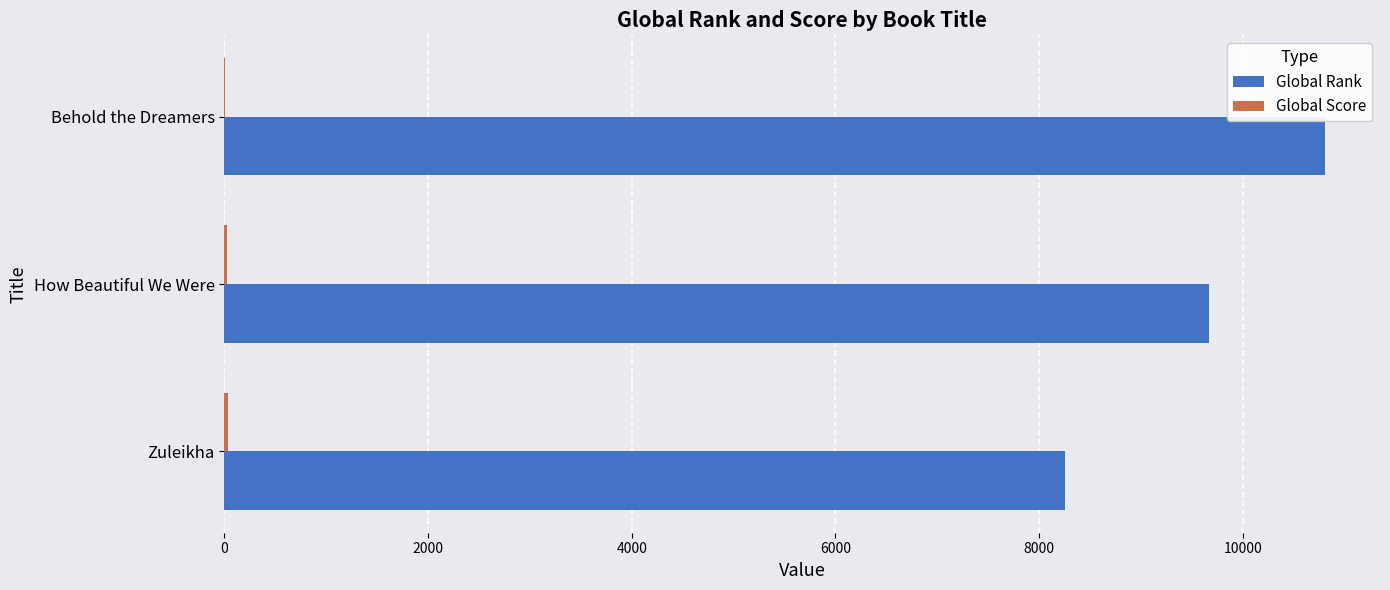

At which category is the sum across all series the highest?

Behold the Dreamers